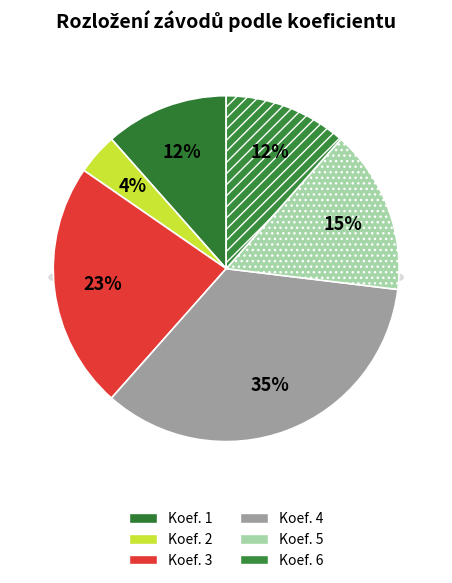

What is the smallest slice in the pie chart?

Koef. 2